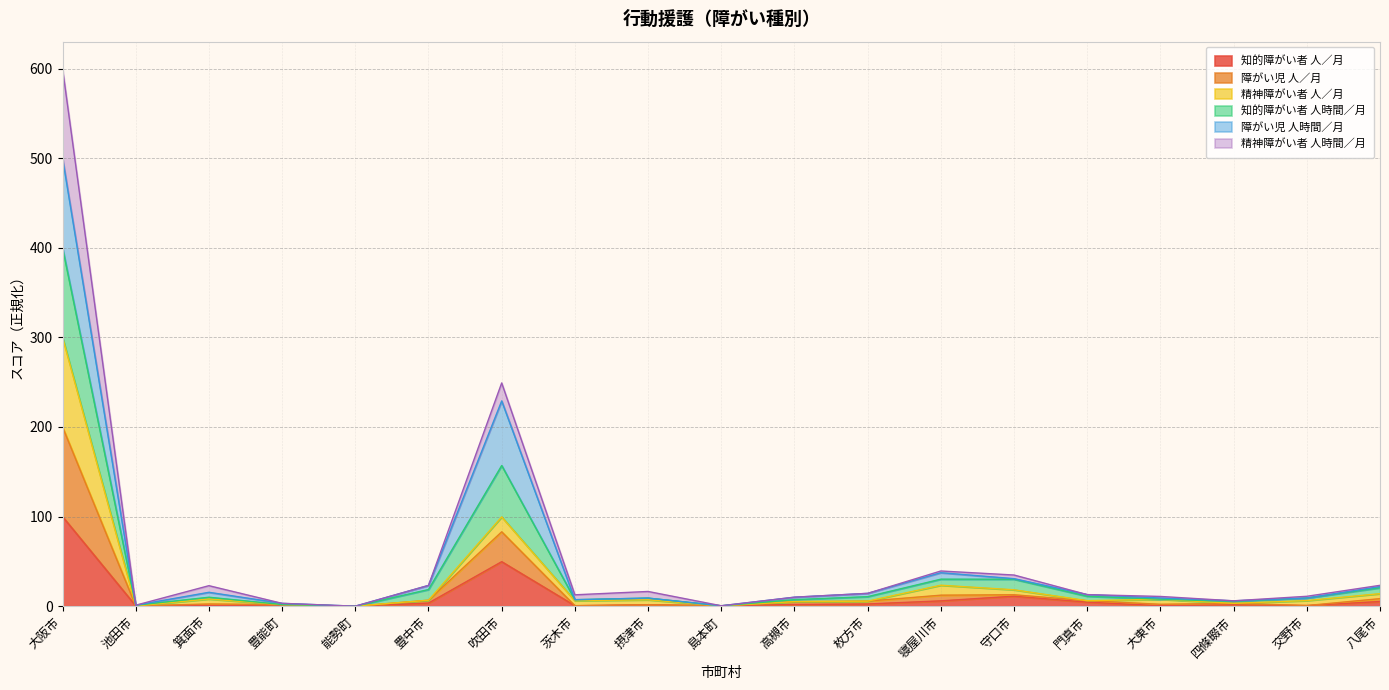

The 知的障がい者 人／月 series shows 49.7 at 吹田市. True or false?

True